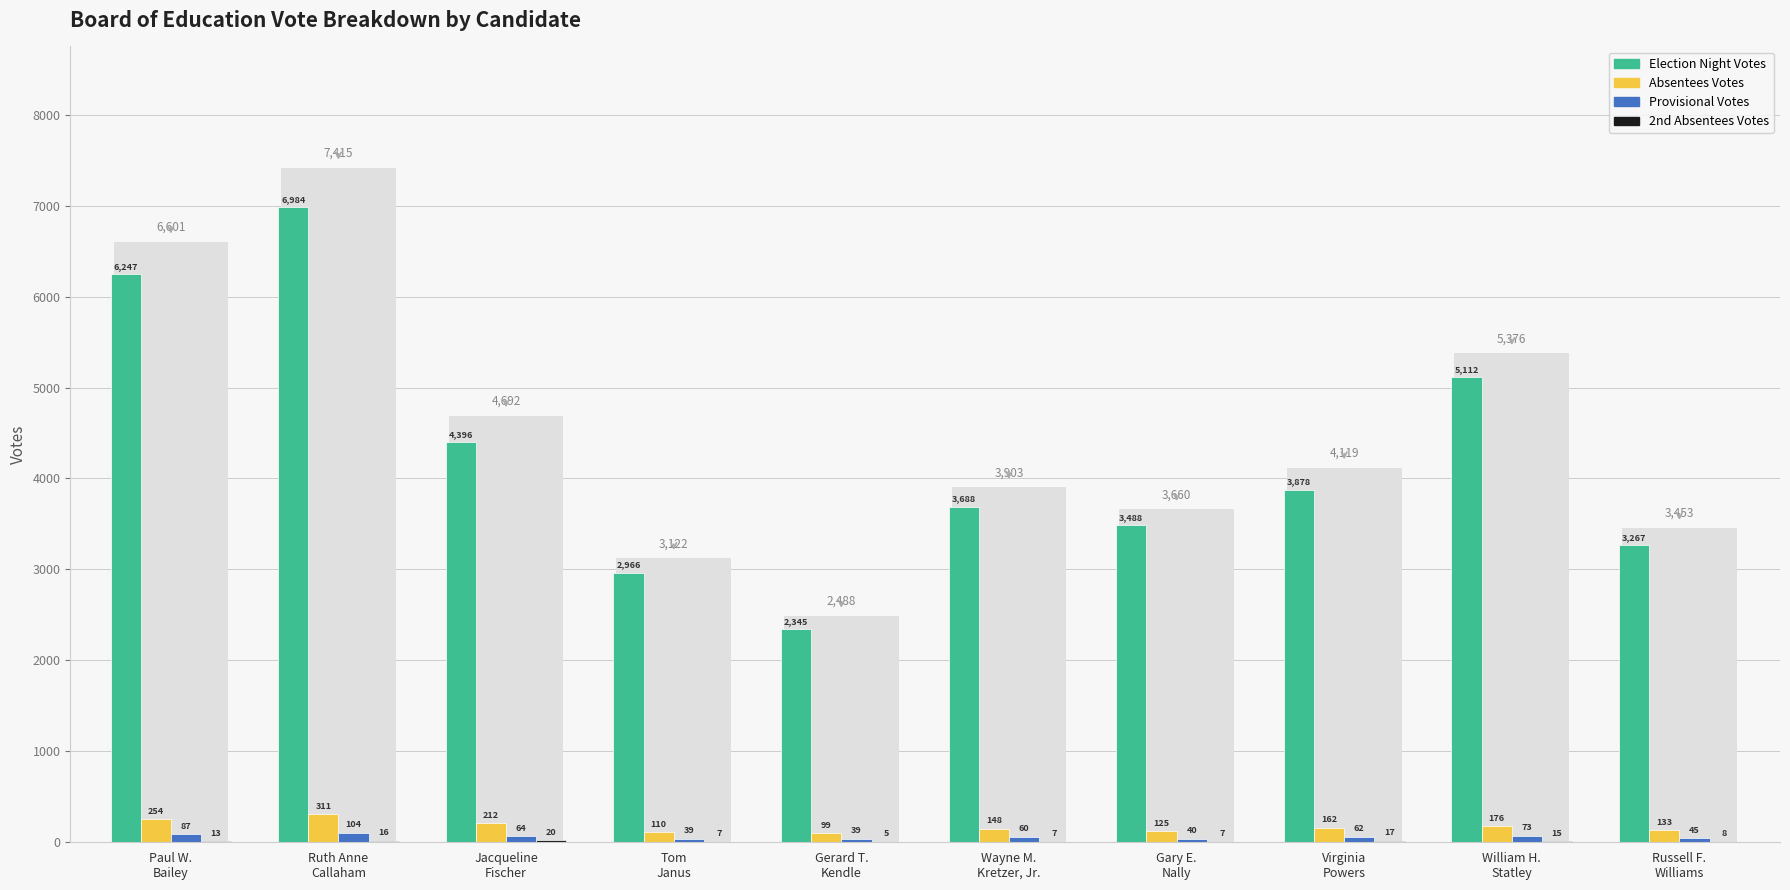

What is the sum of the 2nd Absentees Votes values at Ruth Anne
Callaham and Paul W.
Bailey?

29